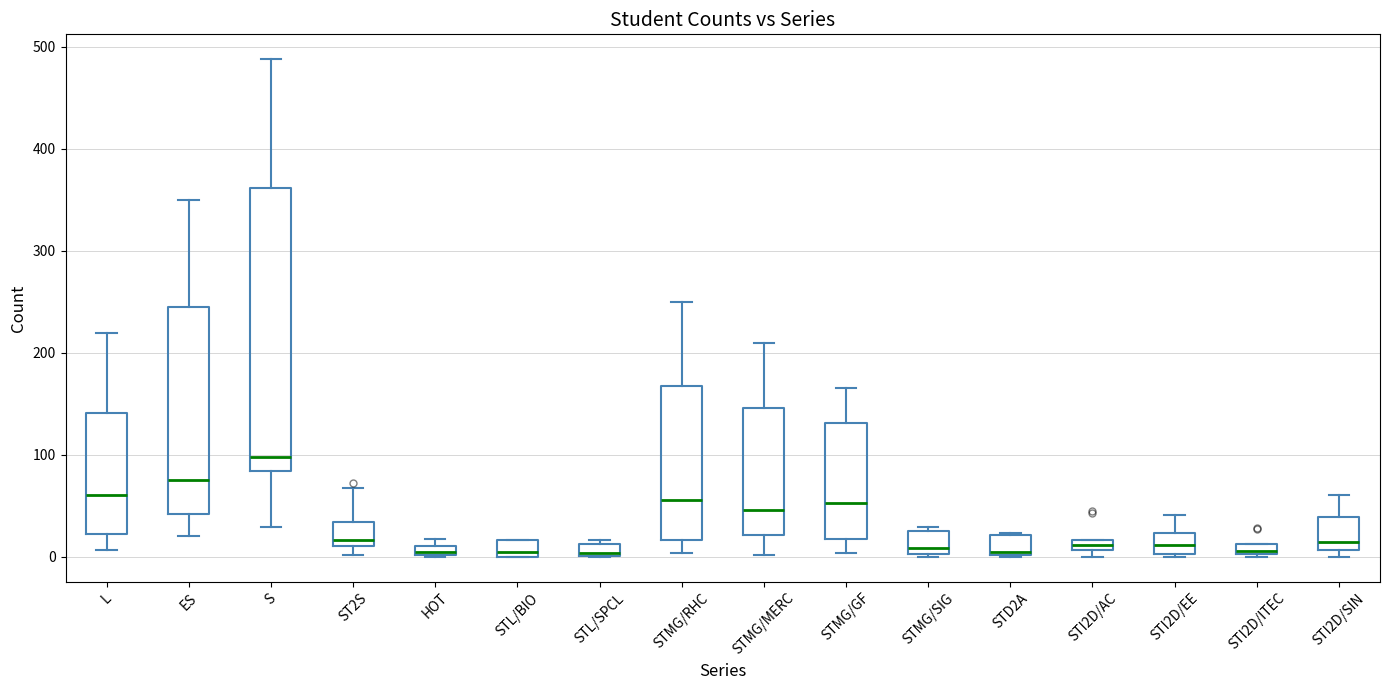

Which box's median line is the highest?

S